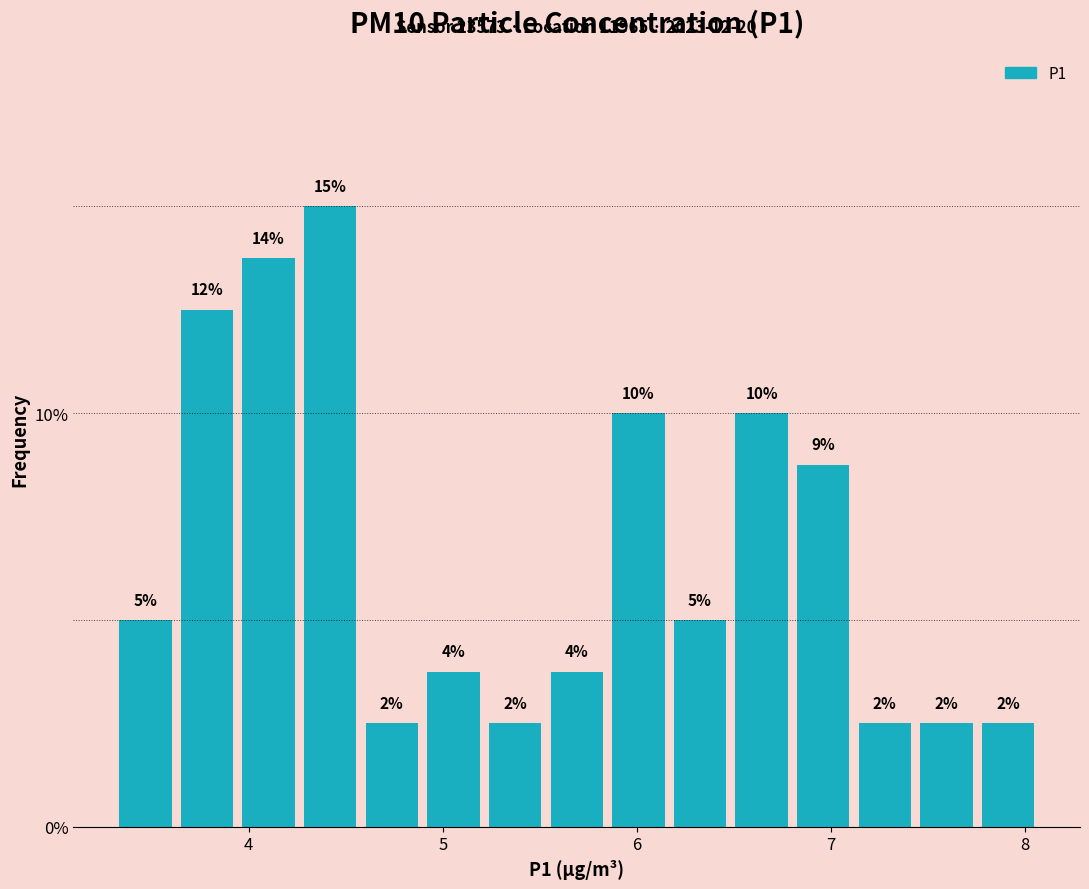

Read against the x-axis, roughly where is the centre of the tallest bar?

4.4